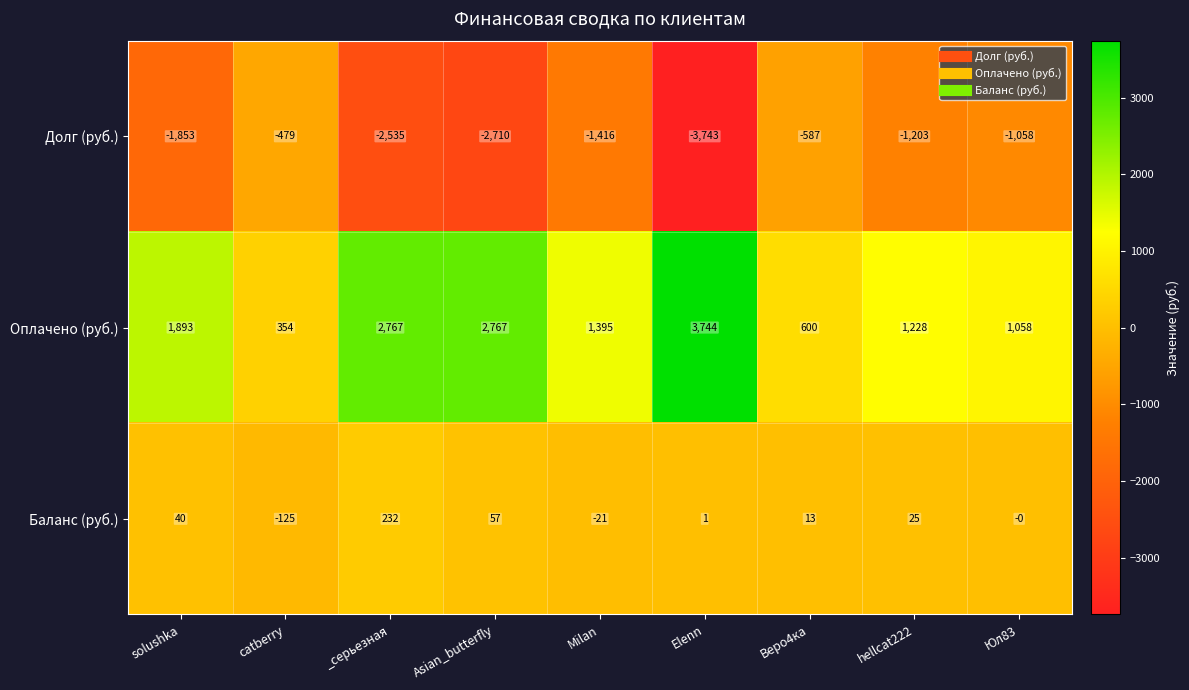

At Юл83, list the series in order from smallest to largest.

Долг (руб.), Баланс (руб.), Оплачено (руб.)